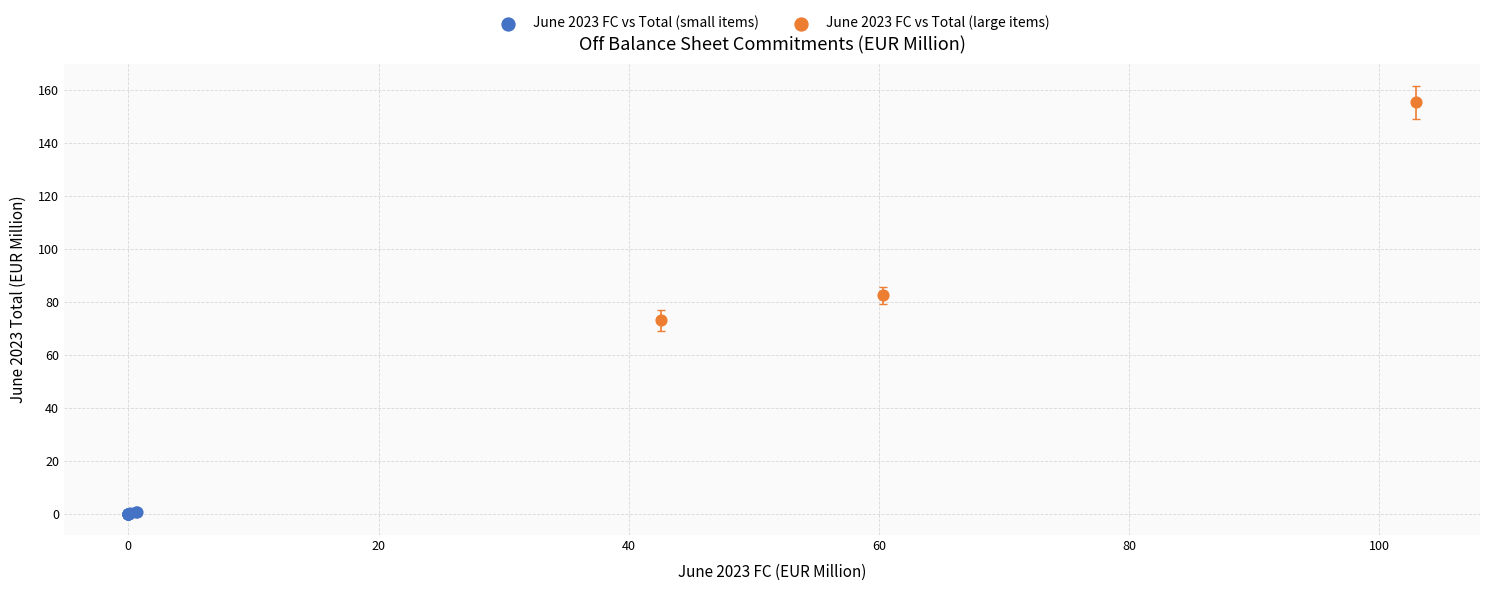

Which series contains the lowest Y value?

June 2023 FC vs Total (small items)